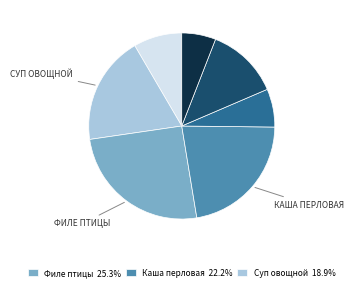

How many slices are in this pie chart?

7